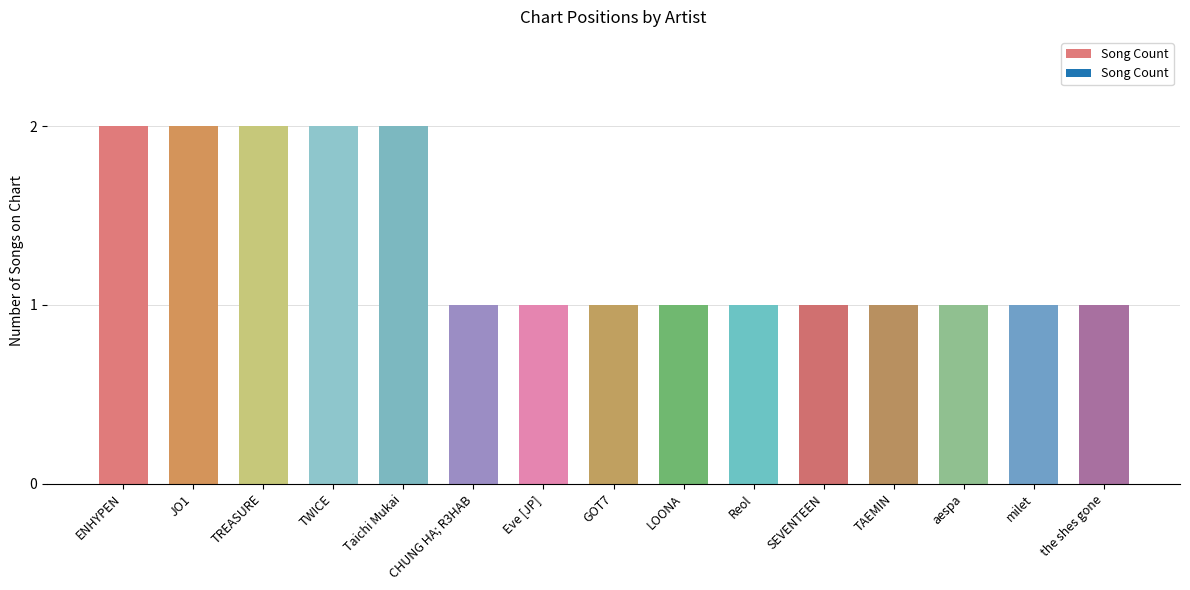

What is the difference between the values at TAEMIN and ENHYPEN?

1